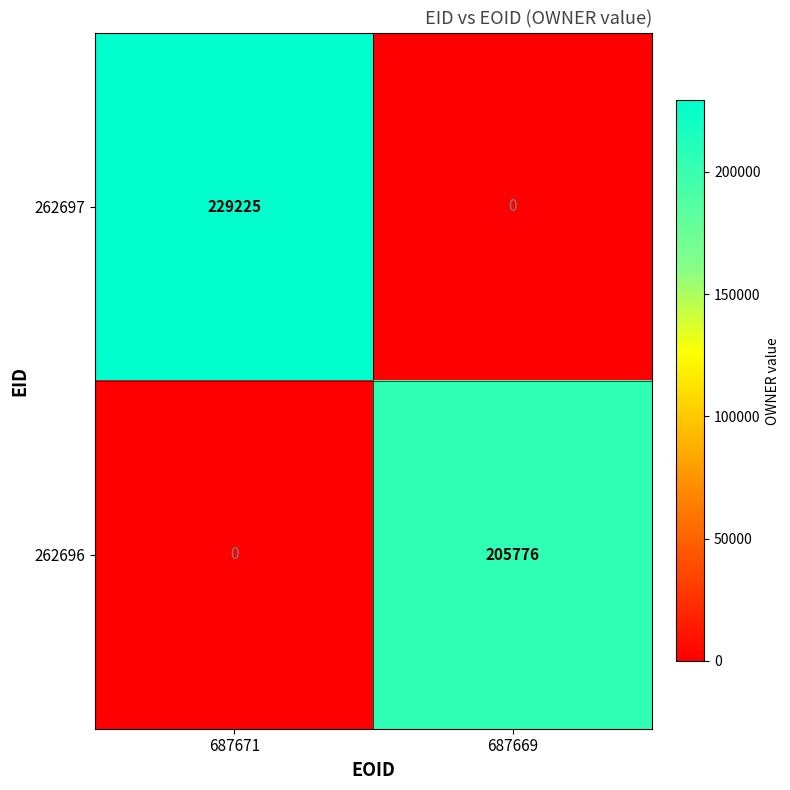

Reading left to right, transcribe all the data shown in this chart.

262697: 229225	0
262696: 0	205776